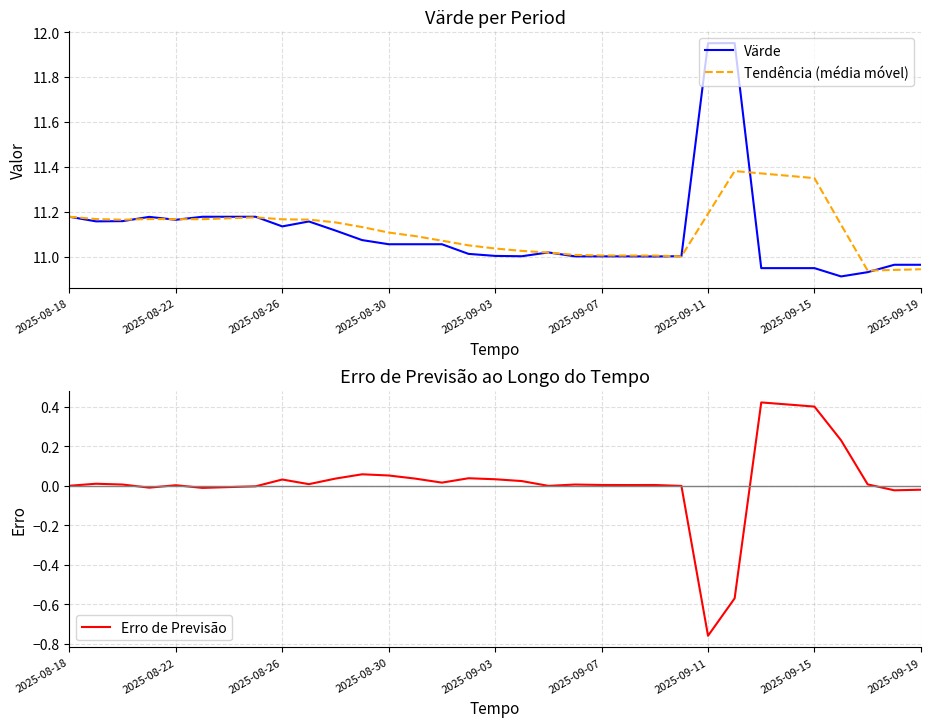

True or false: Erro de Previsão and Värde intersect in this chart.

False